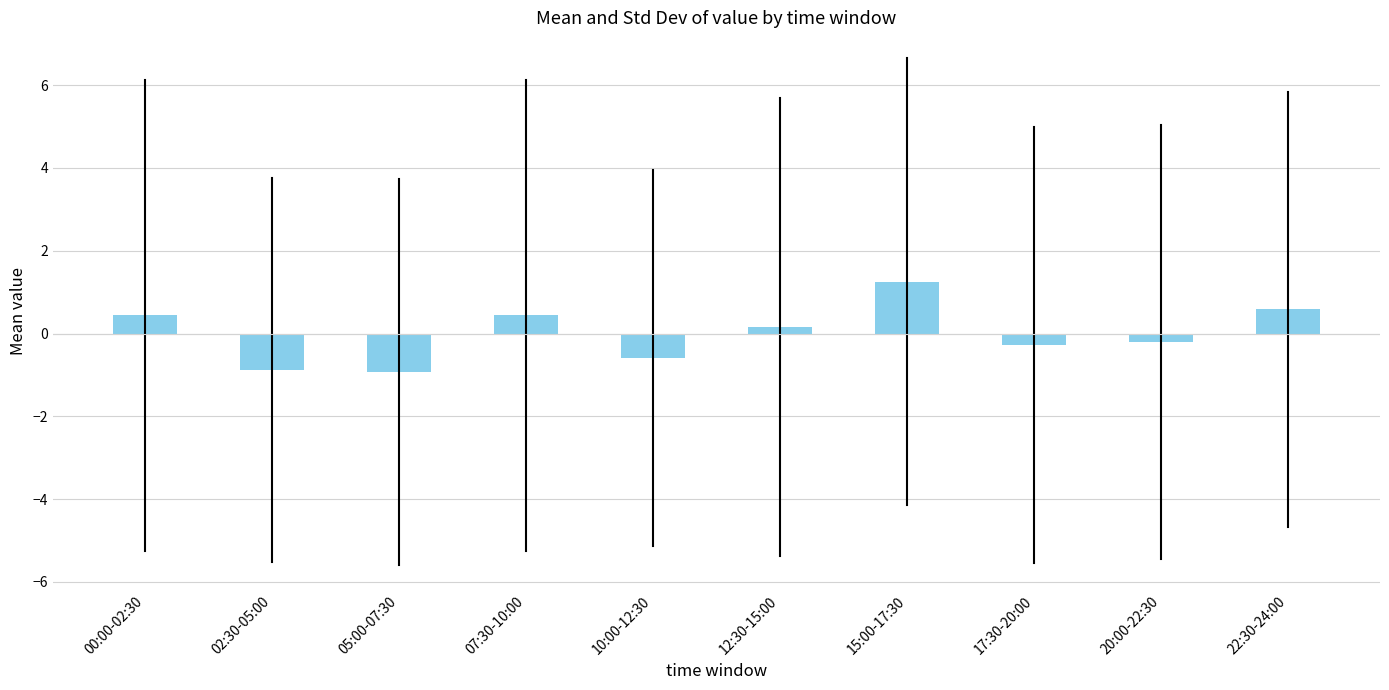

Reading left to right, what are all the values shown in this chart?

0.4	-0.9	-0.9	0.4	-0.6	0.2	1.3	-0.3	-0.2	0.6